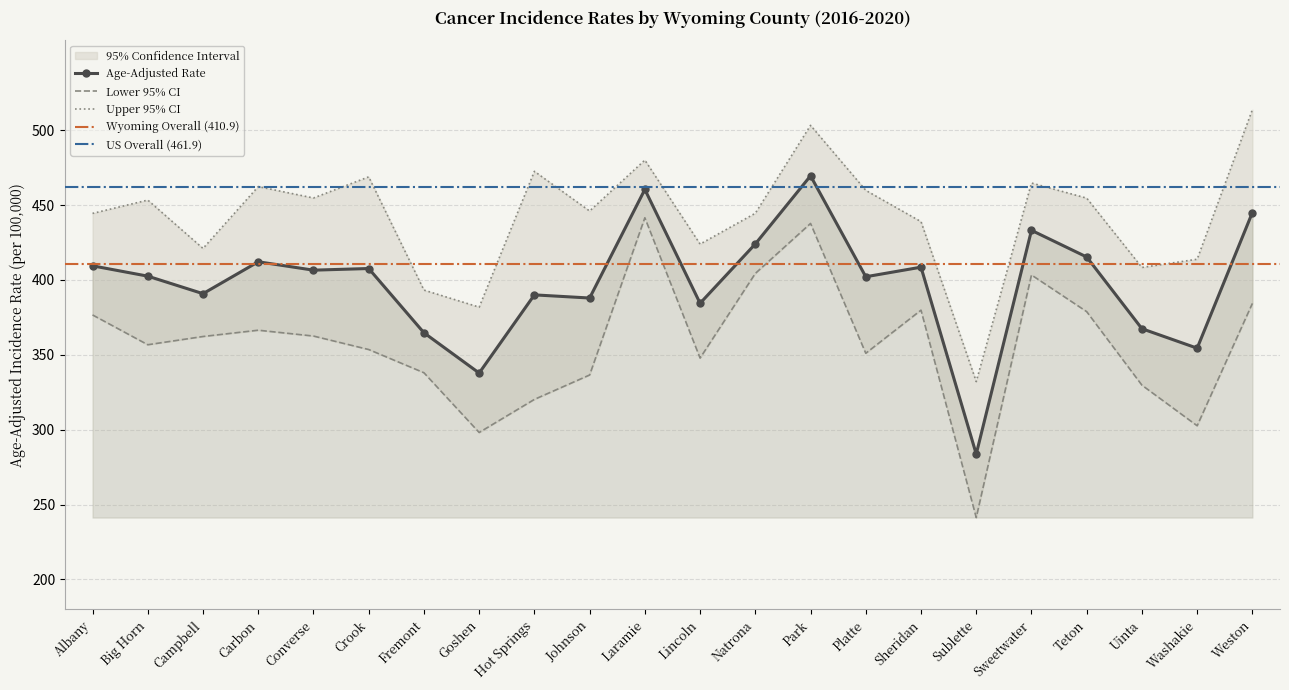

The value of Age-Adjusted Rate at Carbon is 601.0. True or false?

False